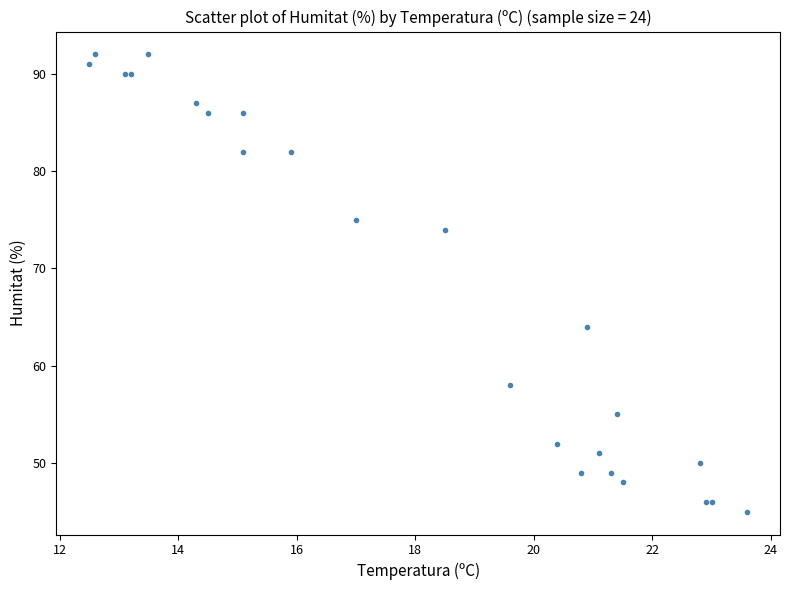

What Y value in the scatter plot is closest to 68?

64